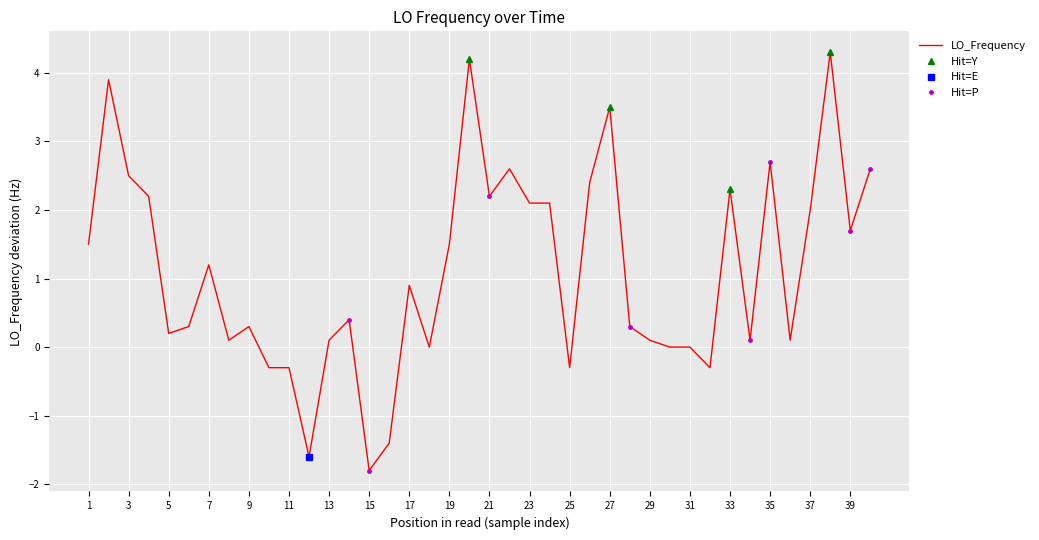

Is it true that LO_Frequency equals 0.5 at 17?

False